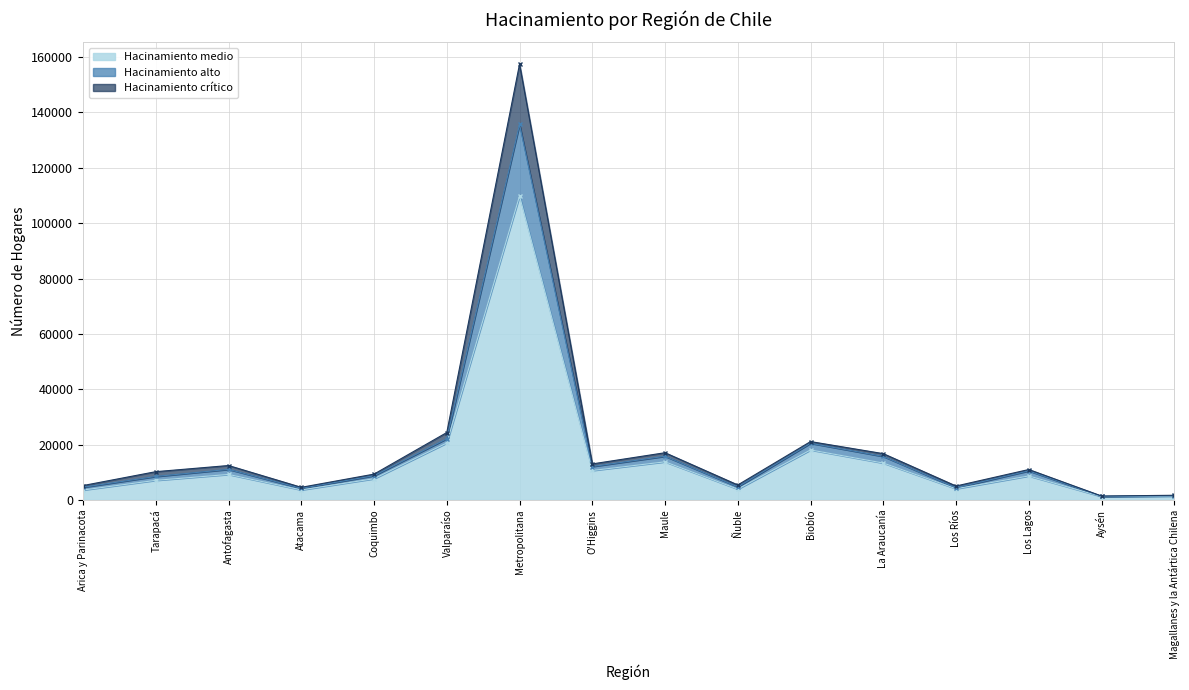

Which has a higher value, Aysén or Los Ríos?

Los Ríos